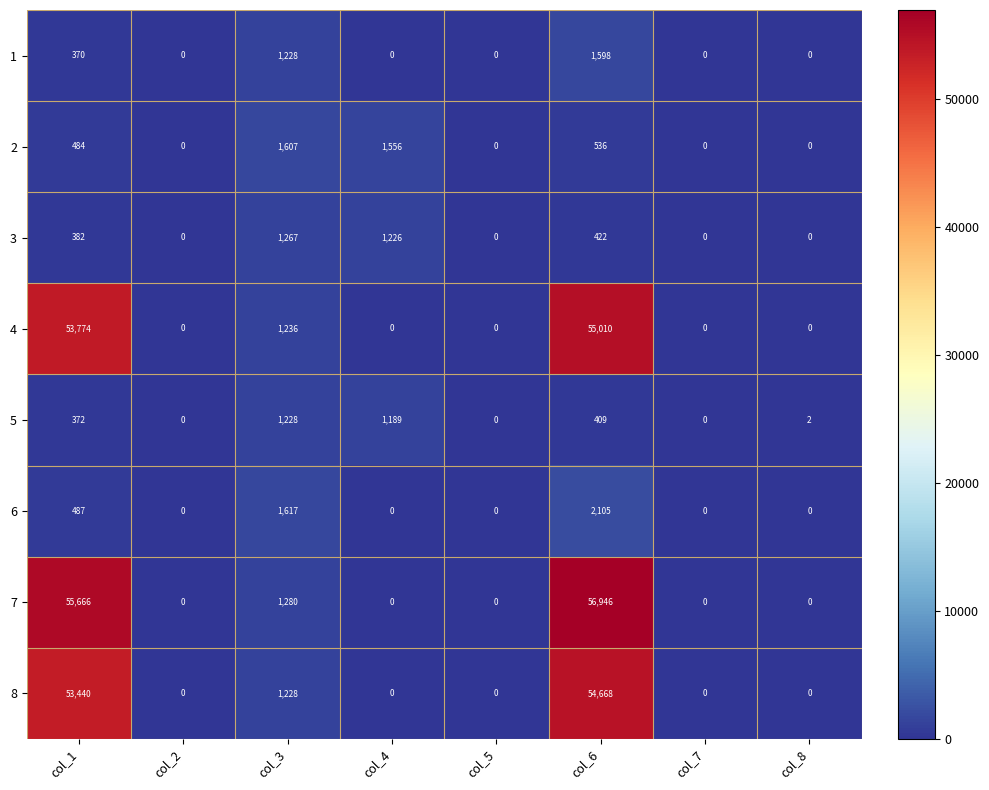

Which series has the largest range (max minus min)?

7